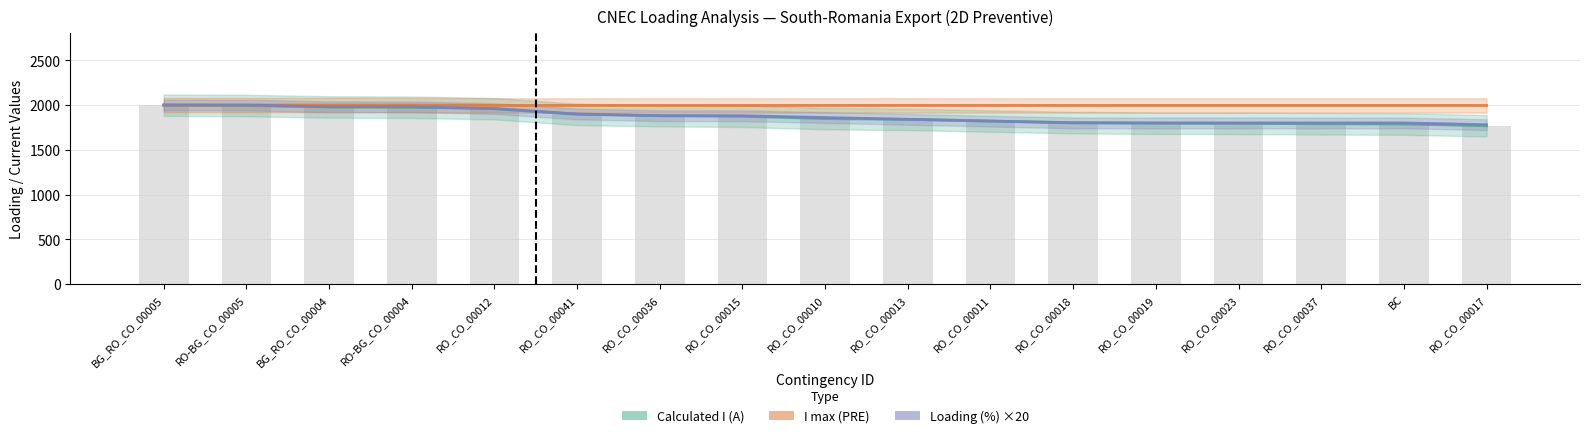

Reading left to right, what are all the values shown in this chart?

Calculated I (A): 1998	1994	1978	1975	1959	1895	1881	1874	1848	1840	1821	1803	1796	1795	1790	1787	1768
I max (PRE): 2000	2000	2000	2000	1995	1995	1995	1995	1995	1995	1995	1995	1995	1995	1995	1995	1995
Loading (%) ×20: 2000	2000	1980	1980	1960	1900	1880	1880	1860	1840	1820	1800	1800	1800	1800	1800	1780